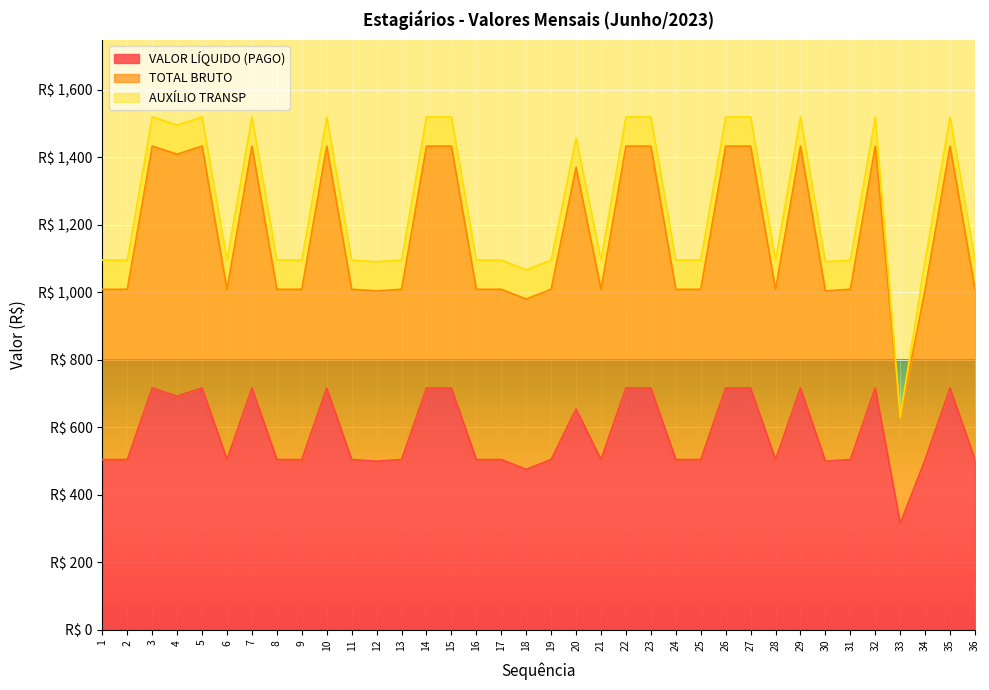

True or false: VALOR LÍQUIDO (PAGO) and TOTAL BRUTO intersect in this chart.

False